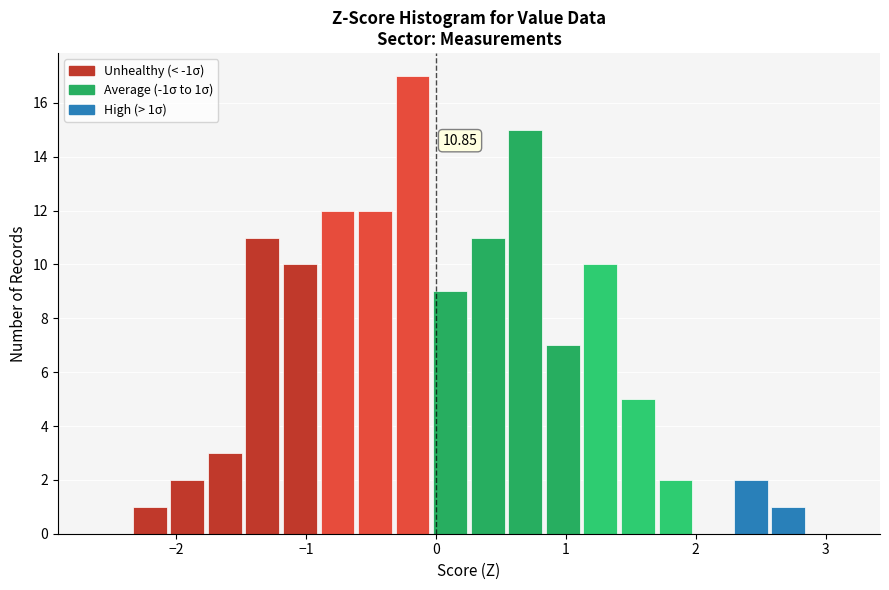

Around what value on the x-axis is the tallest bar? Give the approximate position of its centre, as read against the axis.

-0.2